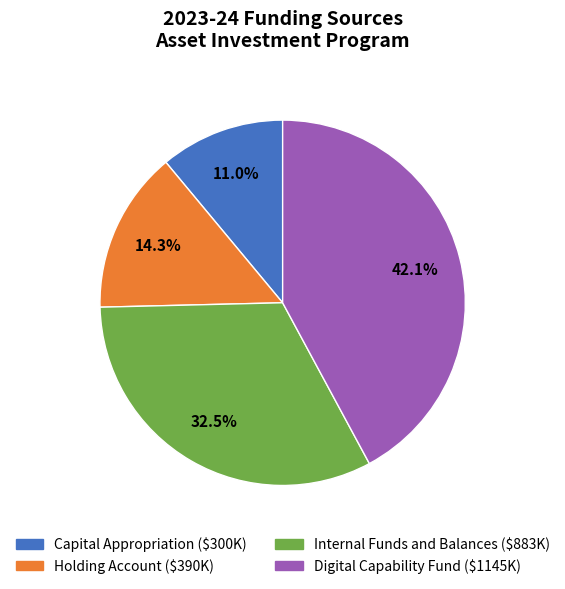

How many slices are in this pie chart?

4